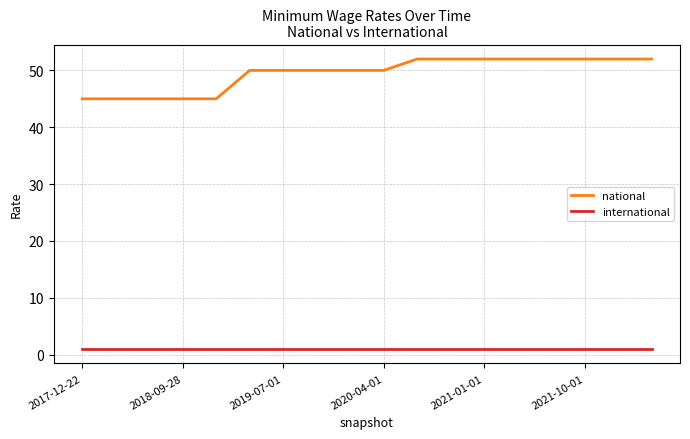

Count the number of data series in this chart.

2